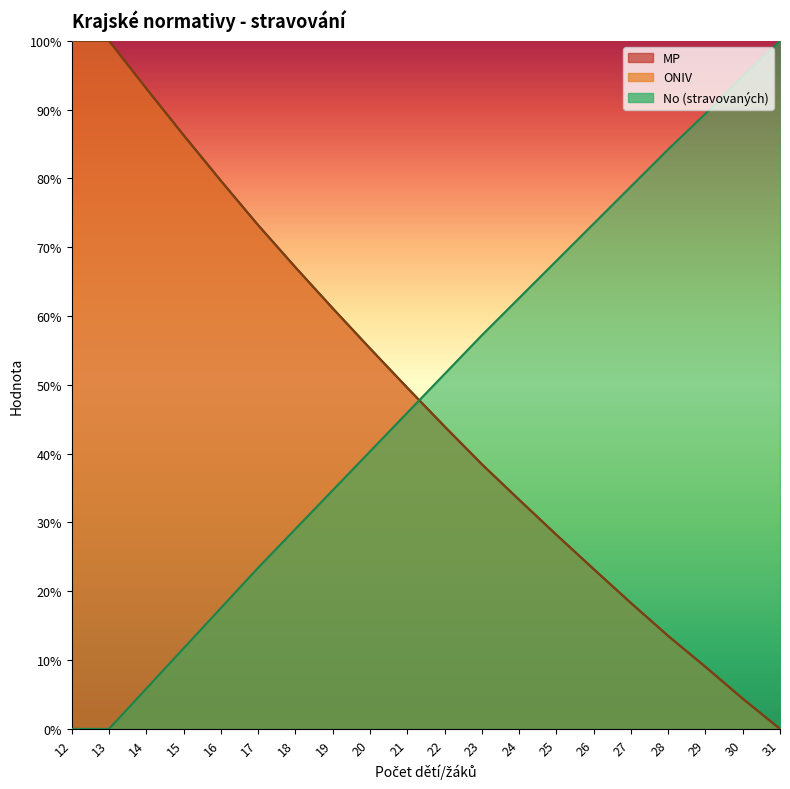

How many values in the MP series exceed 49?

10